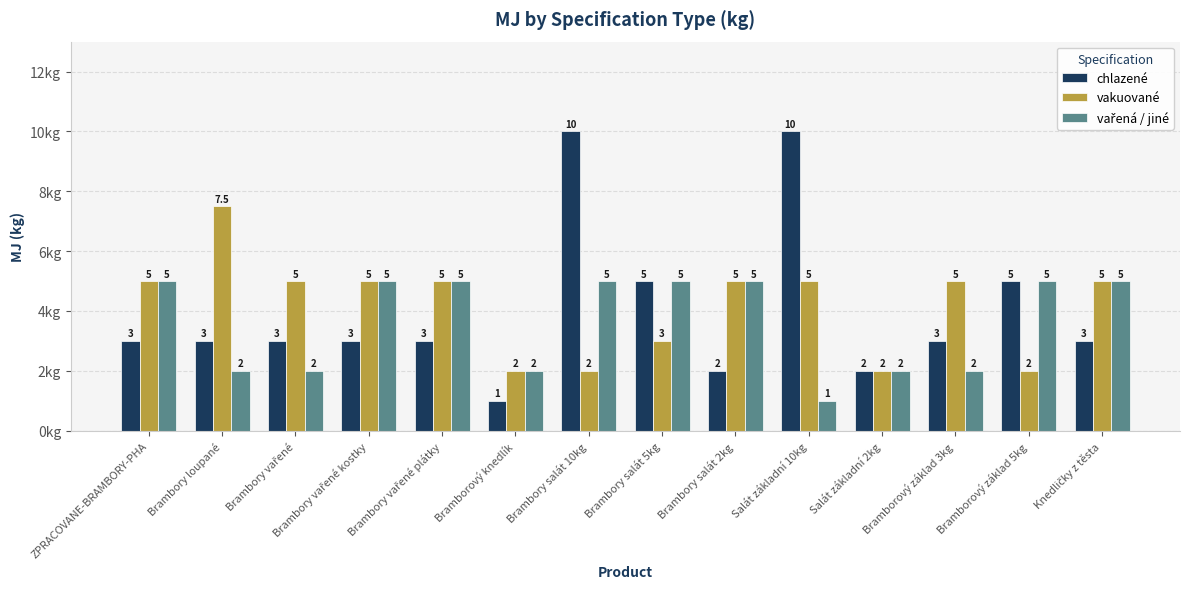

What is the difference between the maximum and minimum values in the chlazené series?

9.0